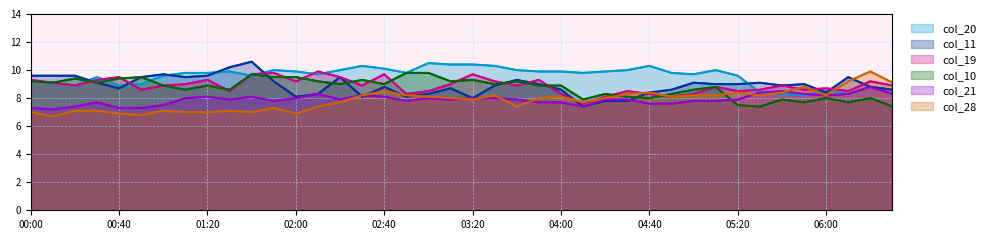

The value of col_20 at 34 is 2.3. True or false?

False